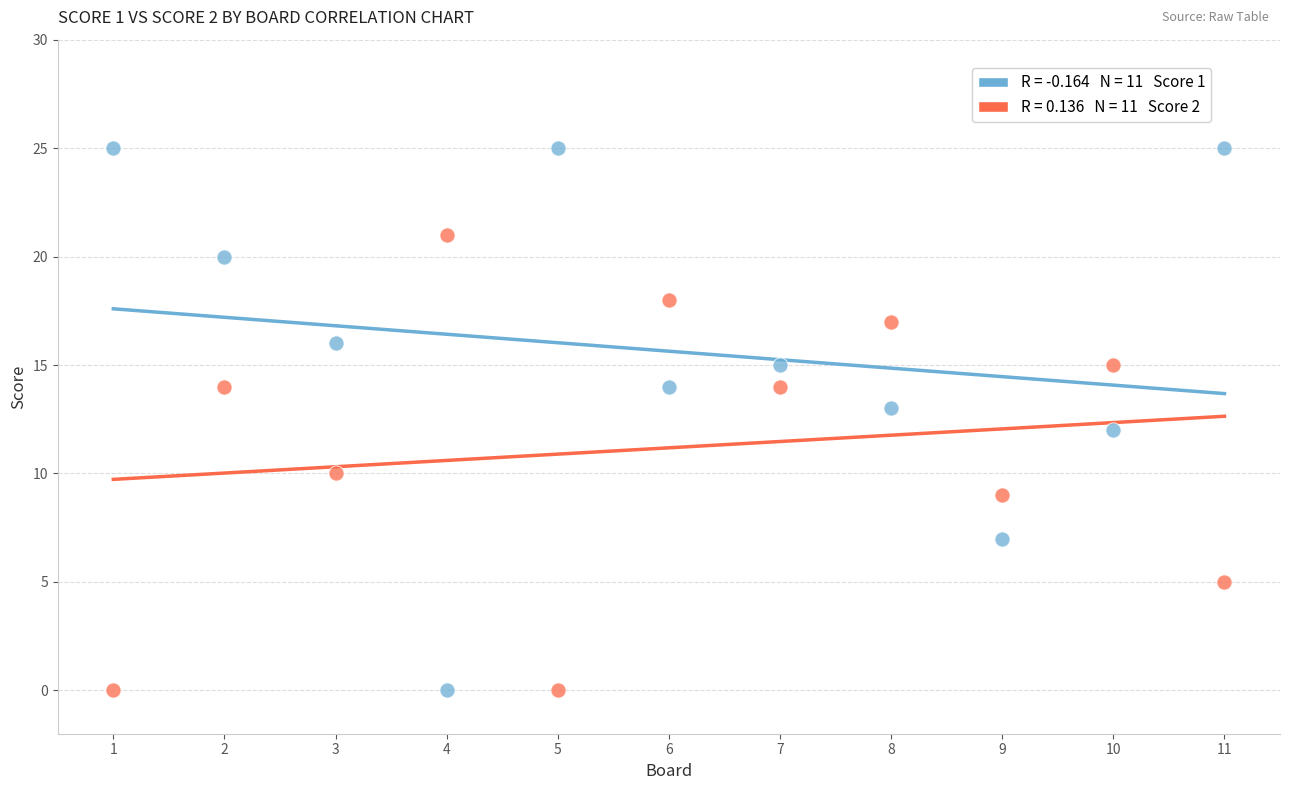

Across all data points, what is the range of Y values (max minus min)?

25